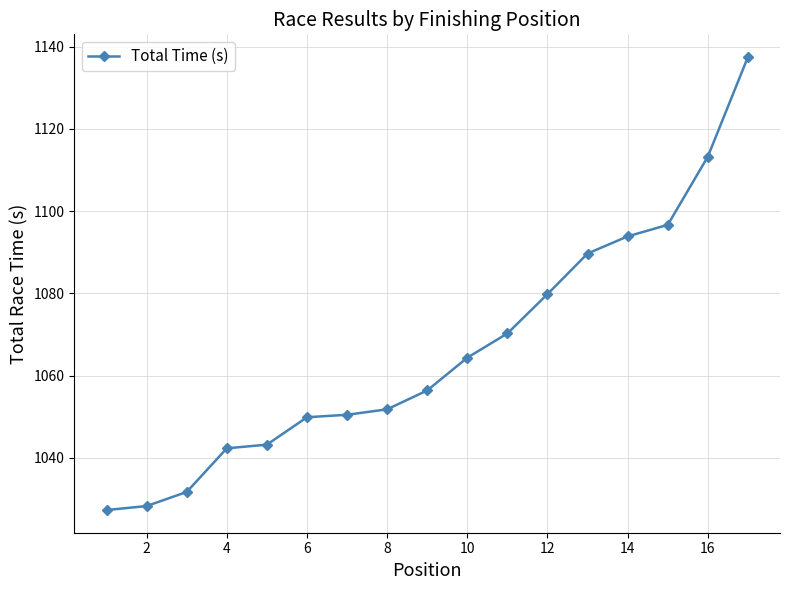

What is the average value?

1066.3